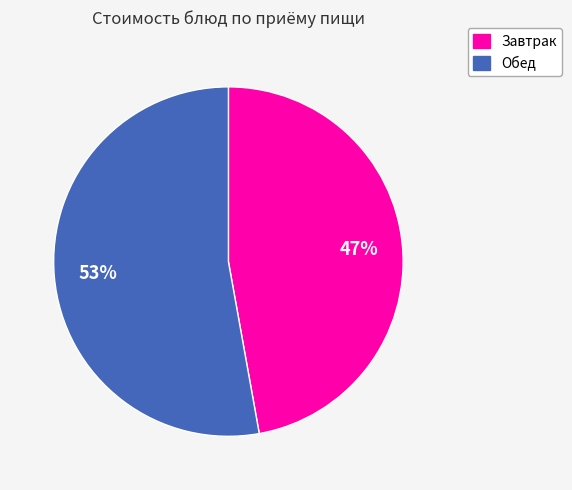

To the nearest percent, what is the difference between the largest and smallest slice percentages?

6%